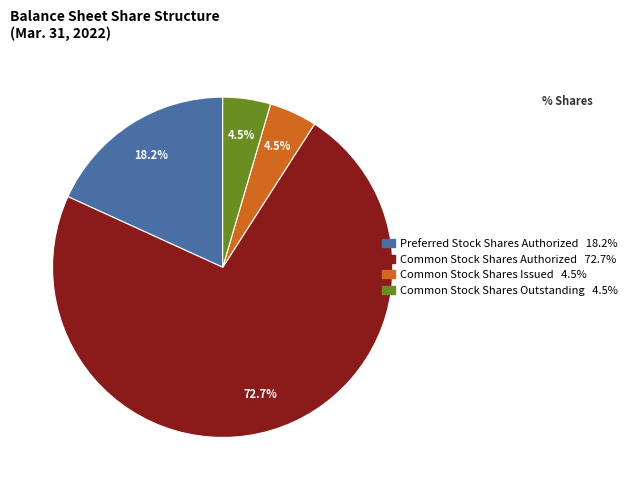

Is Common Stock Shares Authorized the majority of the pie?

Yes